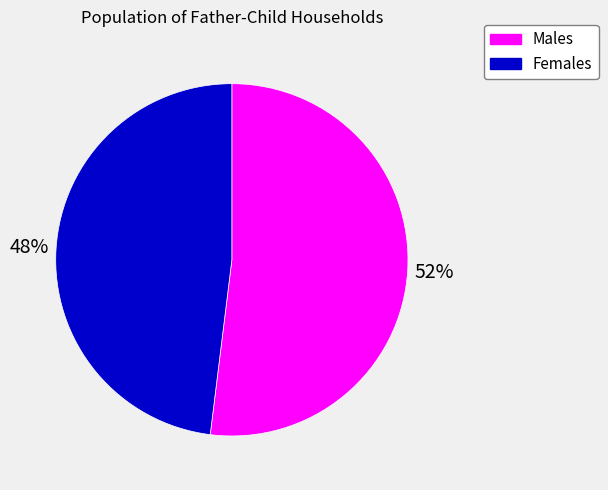

Between Males and Females, which is larger?

Males